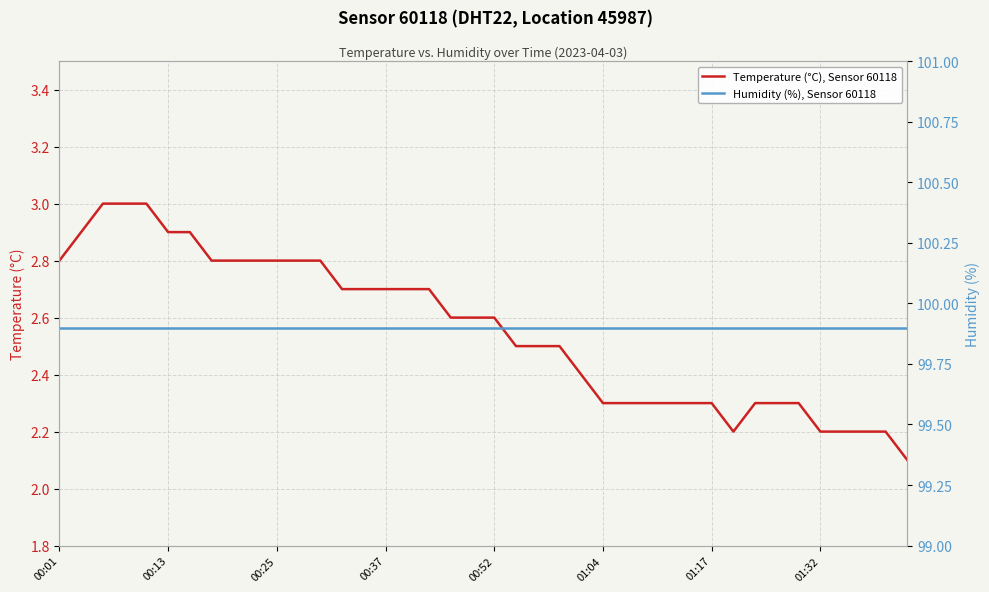

Does the chart display data point markers on the line(s)?

No